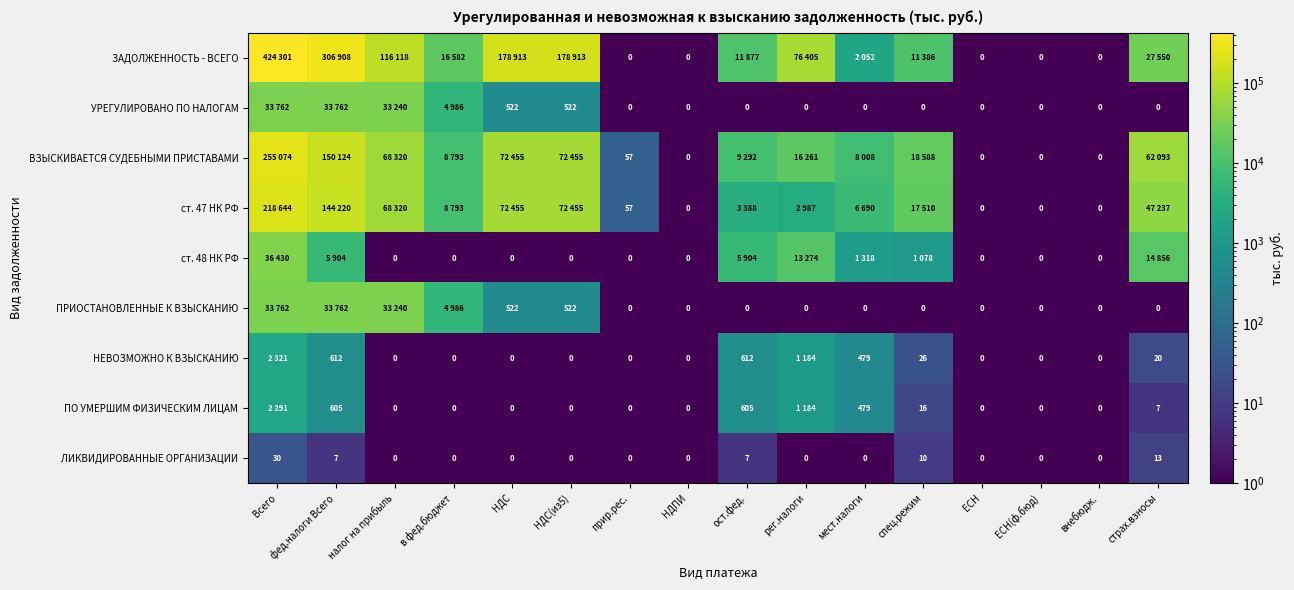

The value of ПРИОСТАНОВЛЕННЫЕ К ВЗЫСКАНИЮ at НДС(из5) is 262. True or false?

False